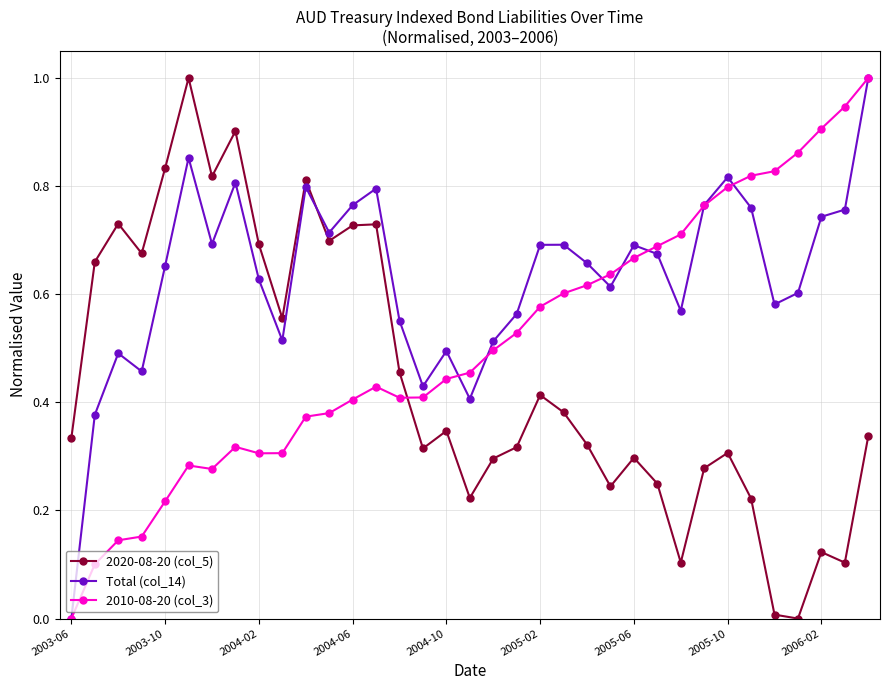

True or false: Total (col_14) and 2020-08-20 (col_5) cross at least once.

True